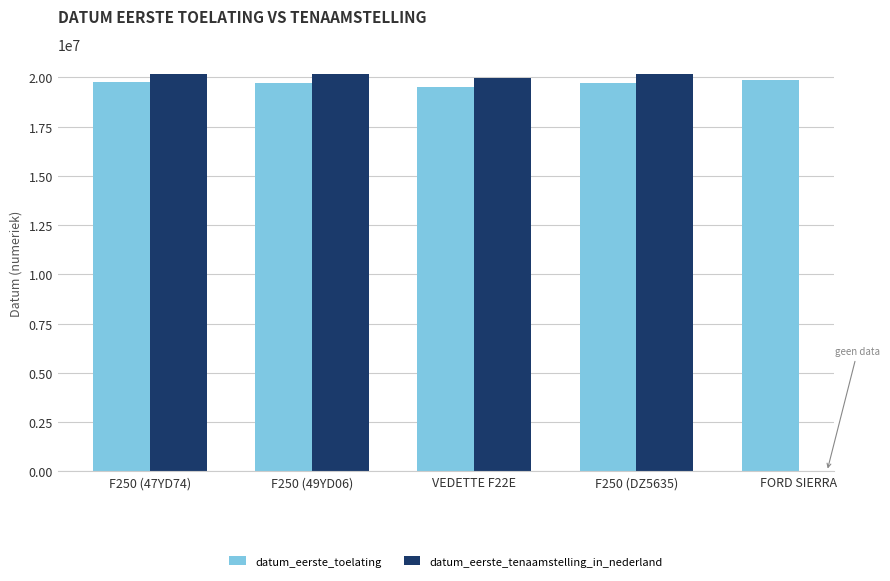

The value of datum_eerste_toelating at VEDETTE F22E is 19530602.0. True or false?

True